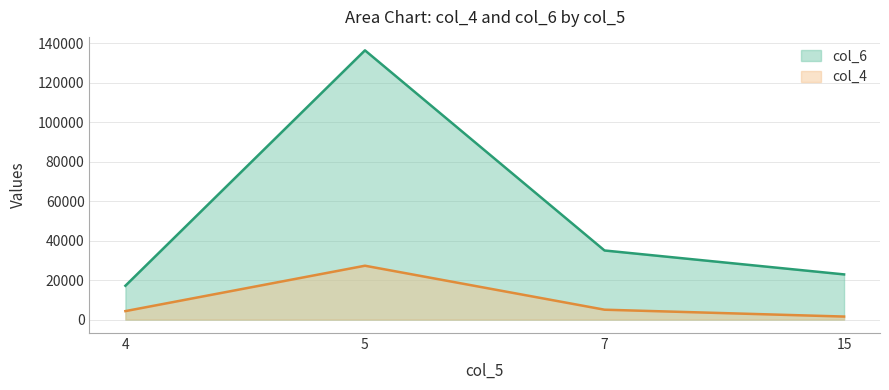

At which category does col_6 reach its first local valley?

4